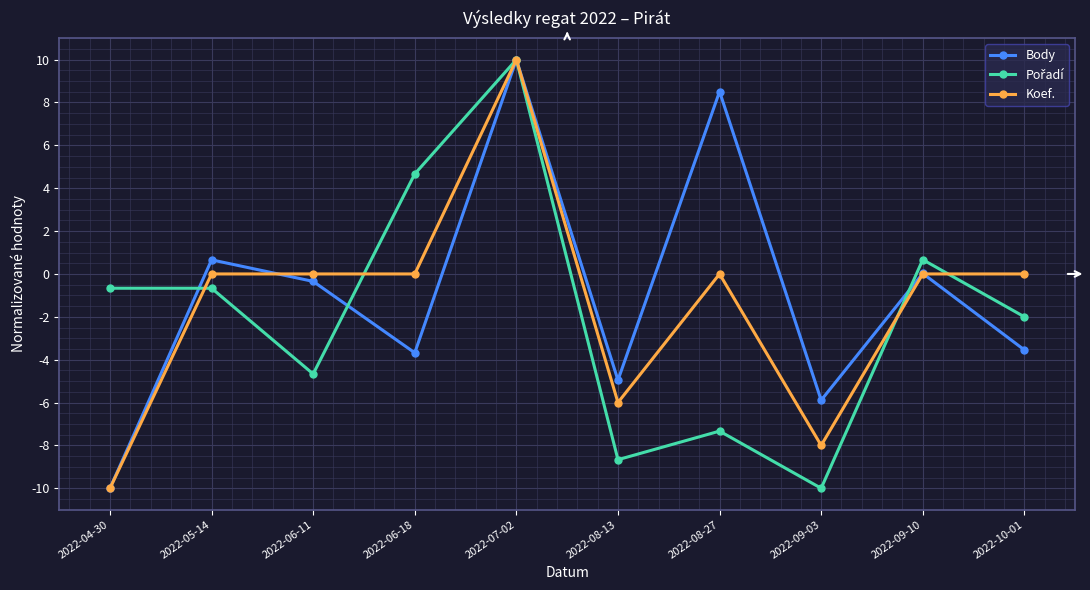

True or false: Body and Koef. intersect in this chart.

True